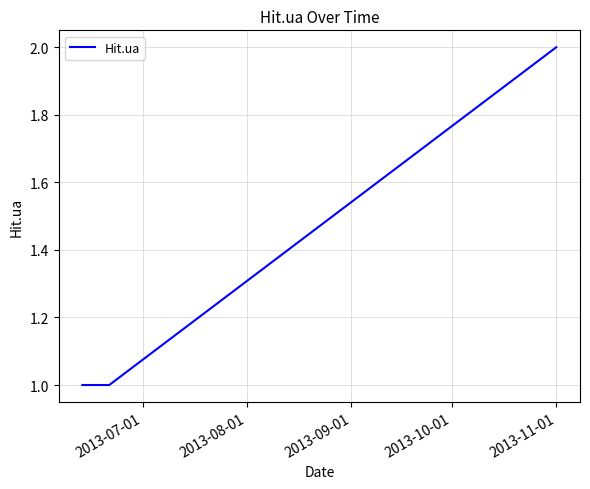

What is the sum of all values?

4